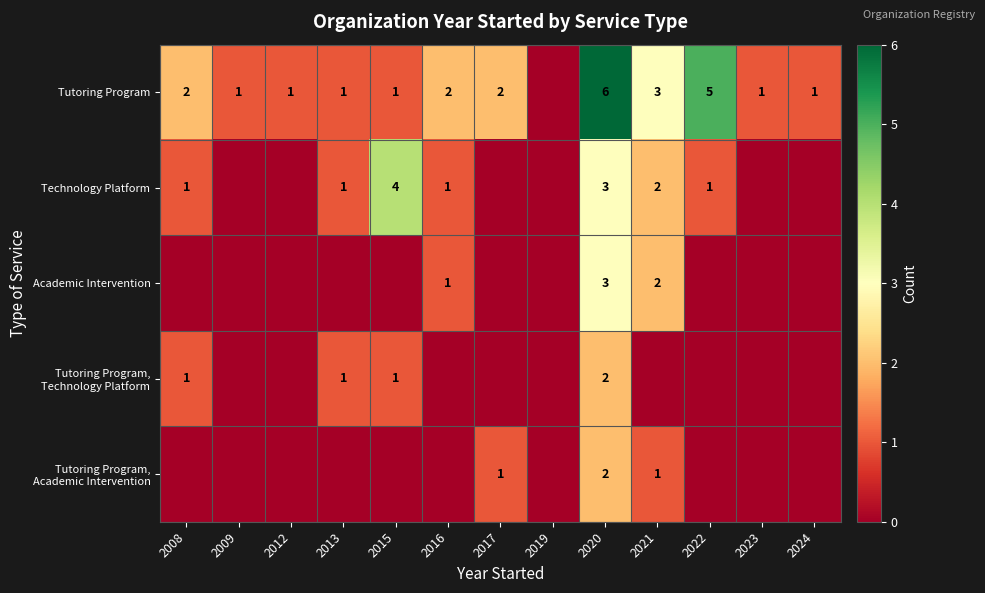

At which label does Technology Platform reach its peak?

2015